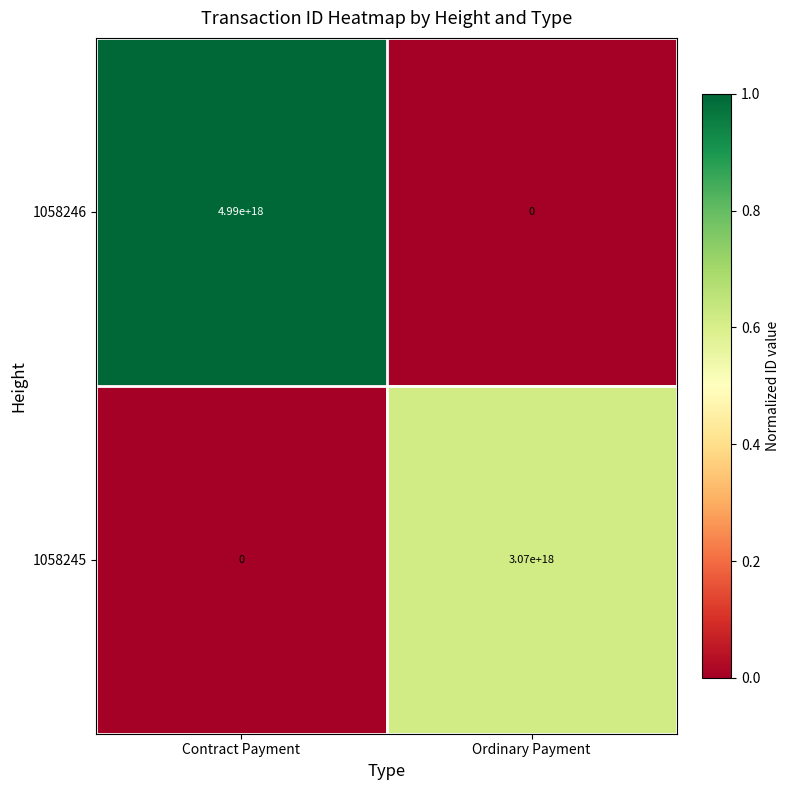

The 1058245 series shows 0 at Contract Payment. True or false?

True